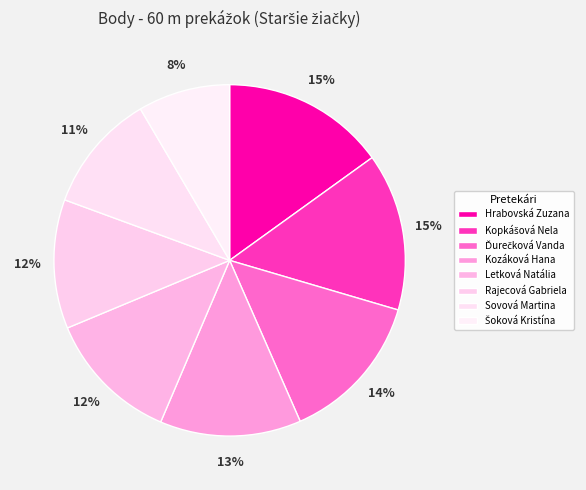

What percentage is the Rajecová Gabriela slice, to the nearest percent?

12%